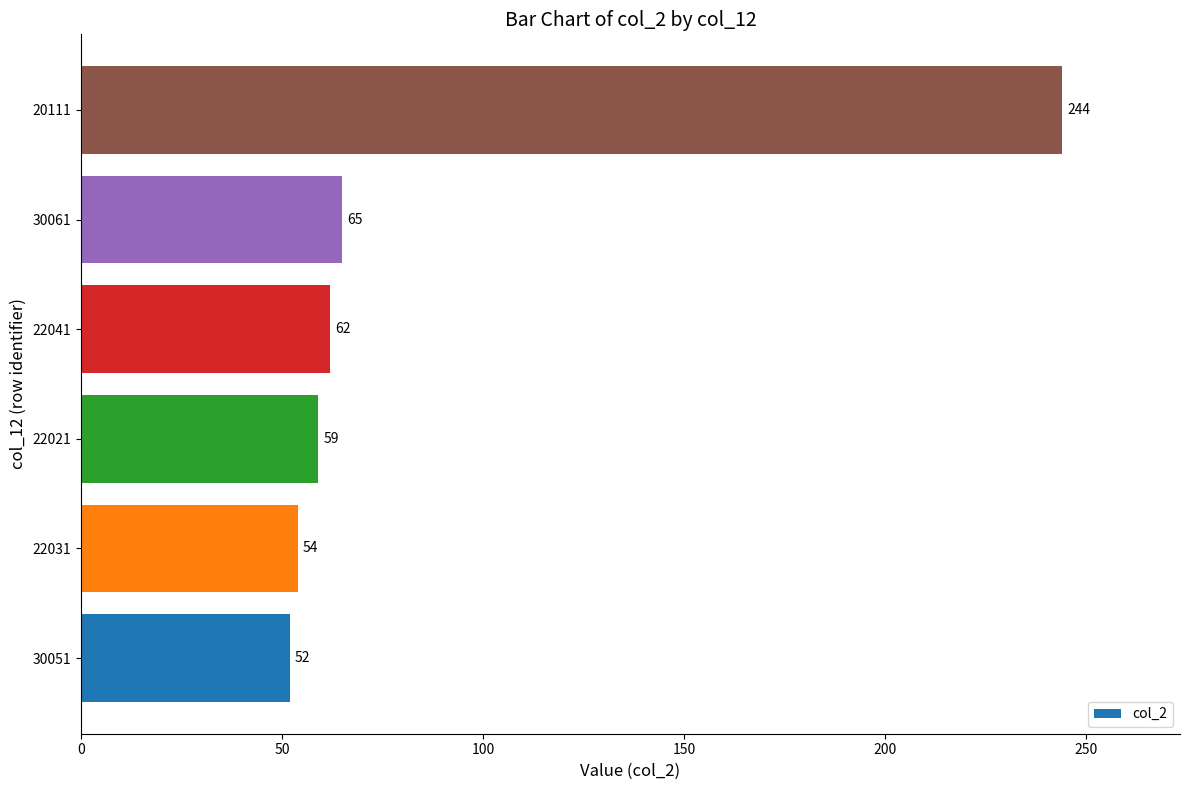

List the labels in order of value, largest first.

20111, 30061, 22041, 22021, 22031, 30051